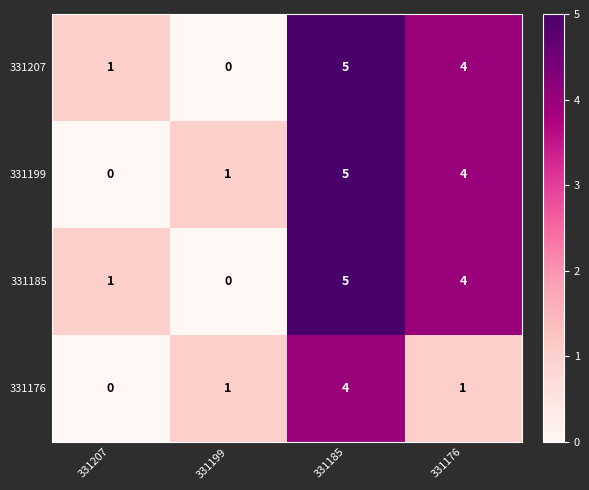

What is the sum of all 331199 values?

10